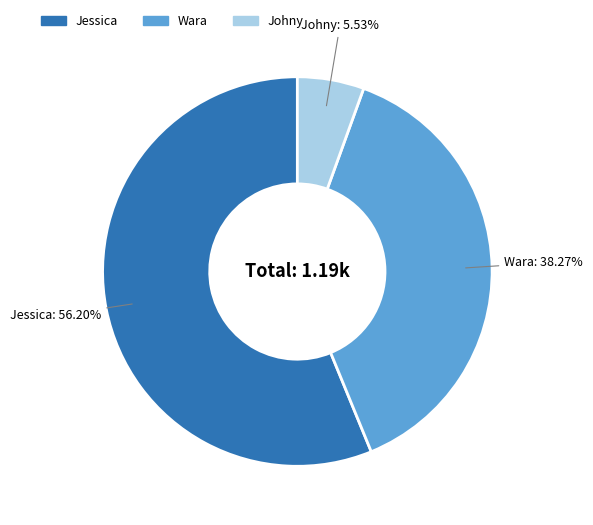

Rank the categories by value from lowest to highest.

Johny, Wara, Jessica